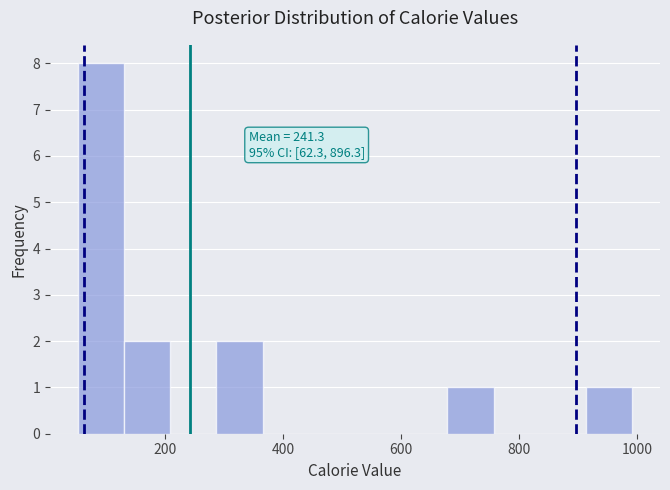

Around what value on the x-axis is the tallest bar? Give the approximate position of its centre, as read against the axis.

100